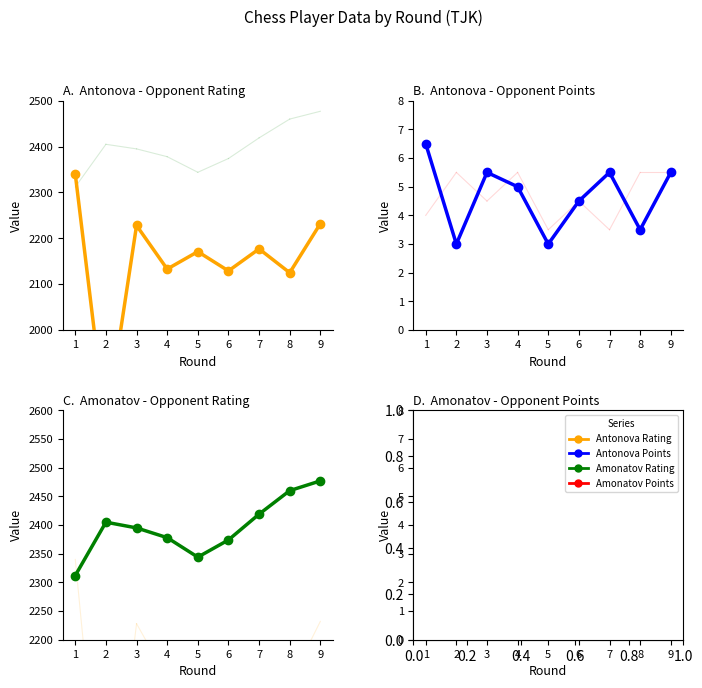

At which category does Amonatov Farrukh Rating reach its first local peak?

2